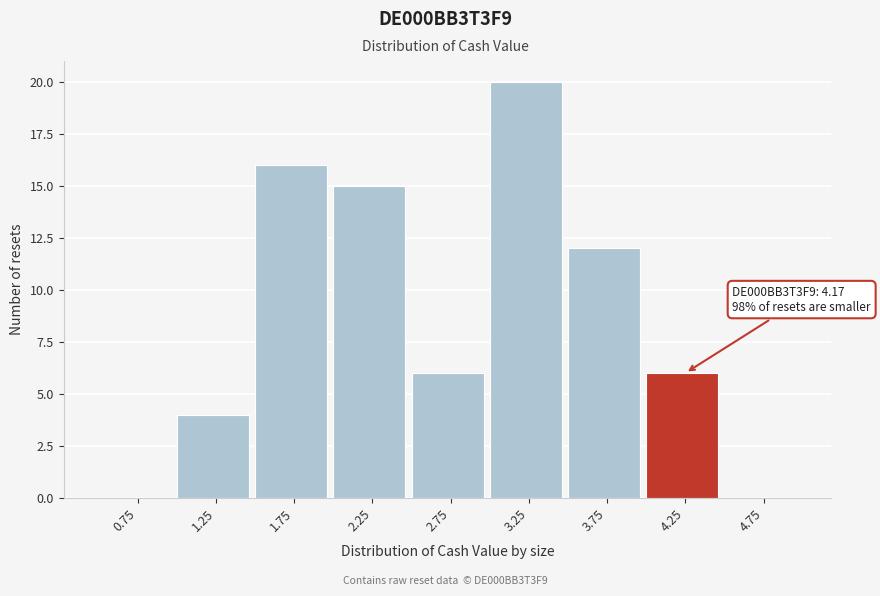

Over which range of the x-axis is the bar tallest?

3.0 to 3.5